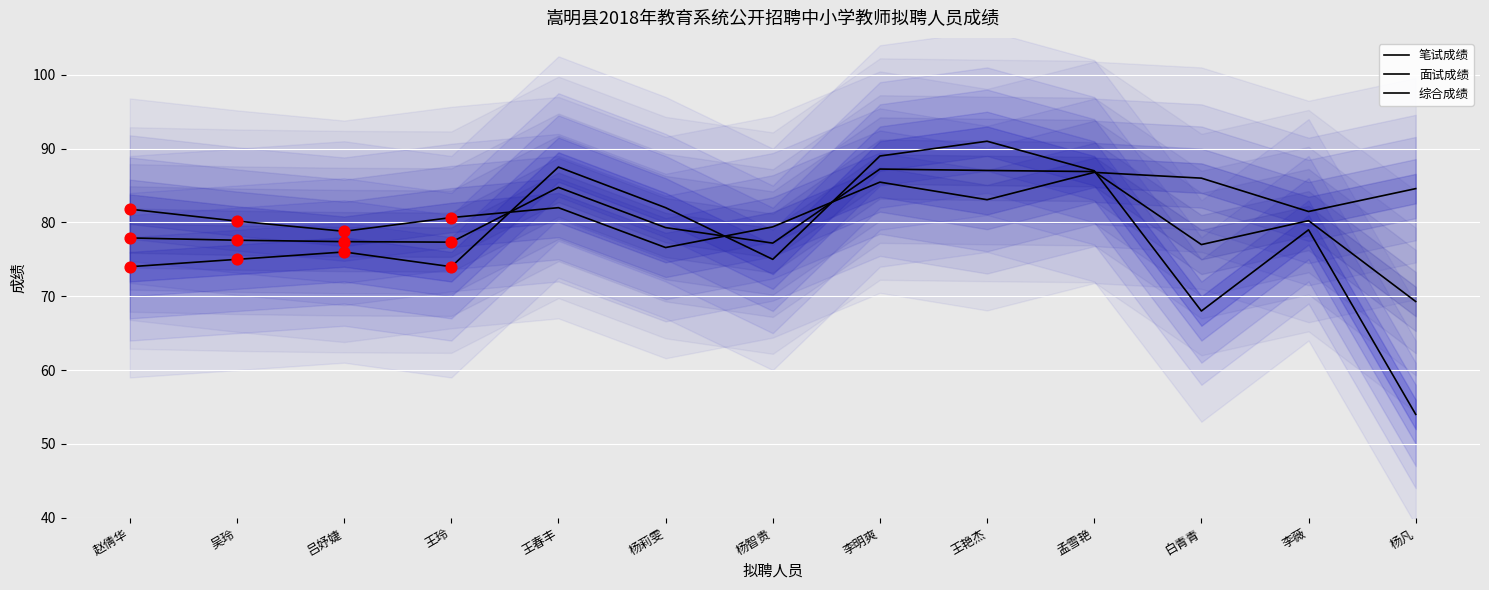

At which category is the sum across all series the highest?

李明爽